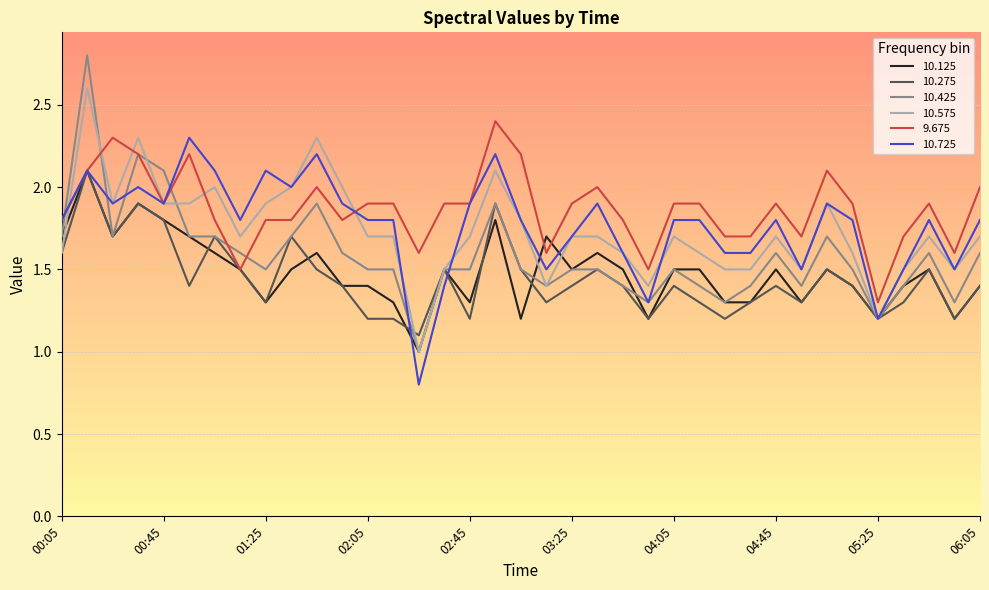

What are all the series names shown in the legend?

10.125, 10.275, 10.425, 10.575, 9.675, 10.725